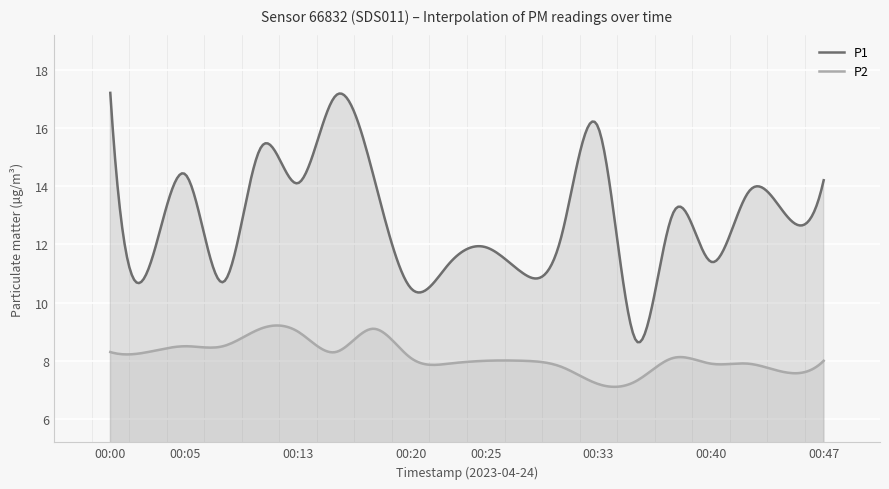

How many values in the P2 series exceed 8?

10